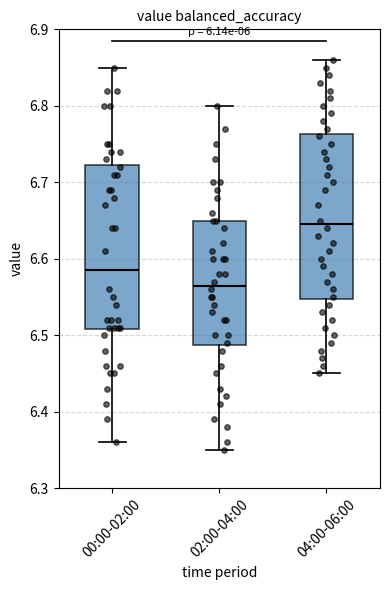

Reading left to right, transcribe this box plot: for each box, give where its median line is, the range the box spans, and where its two whiskers end, as read against the y-axis. The values are not printed on the chart, so give them approximately, as read against the axis.

00:00-02:00: median 6.59, box 6.51 to 6.72, whiskers 6.36 to 6.85
02:00-04:00: median 6.57, box 6.49 to 6.65, whiskers 6.35 to 6.80
04:00-06:00: median 6.65, box 6.55 to 6.76, whiskers 6.45 to 6.86